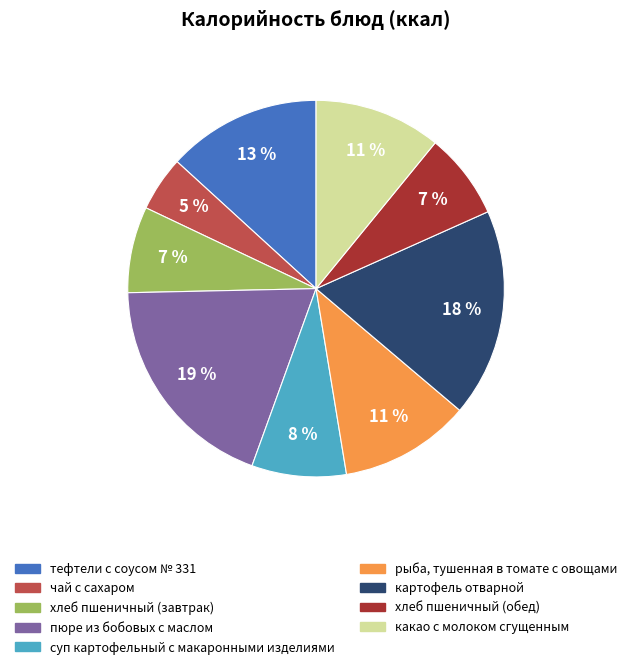

Is there any slice that represents more than half of the pie?

No